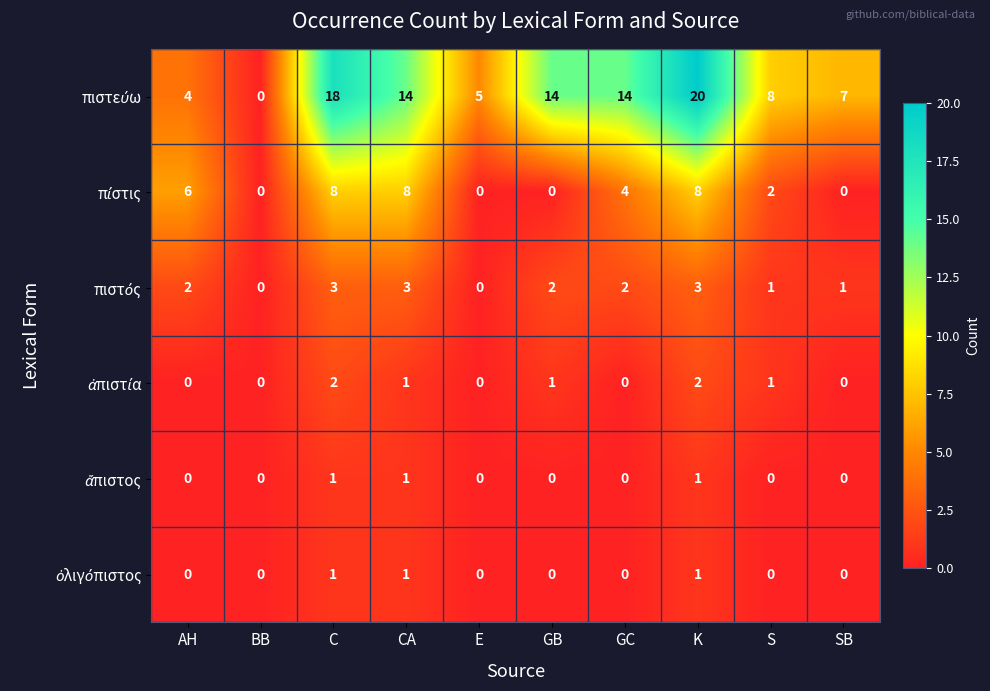

At which category does the chart reach its peak across all series?

K